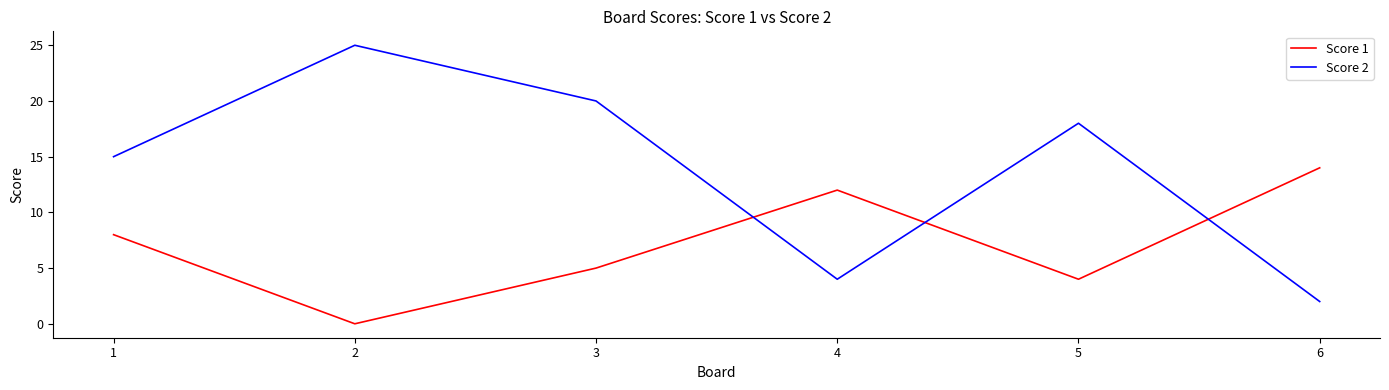

At which category does Score 2 reach its first local peak?

2